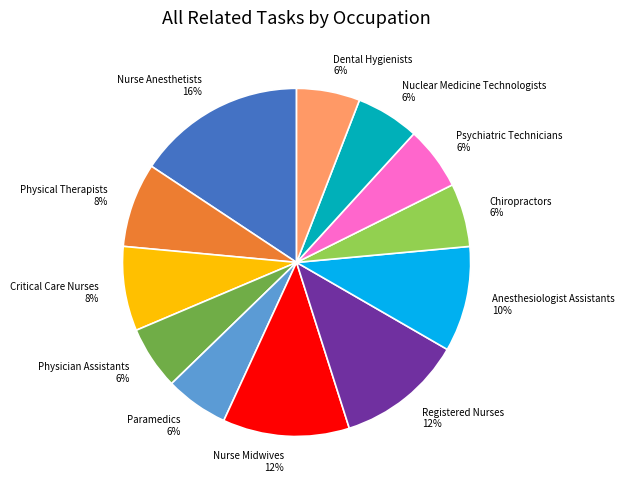

Between Registered Nurses and Nuclear Medicine Technologists, which is larger?

Registered Nurses